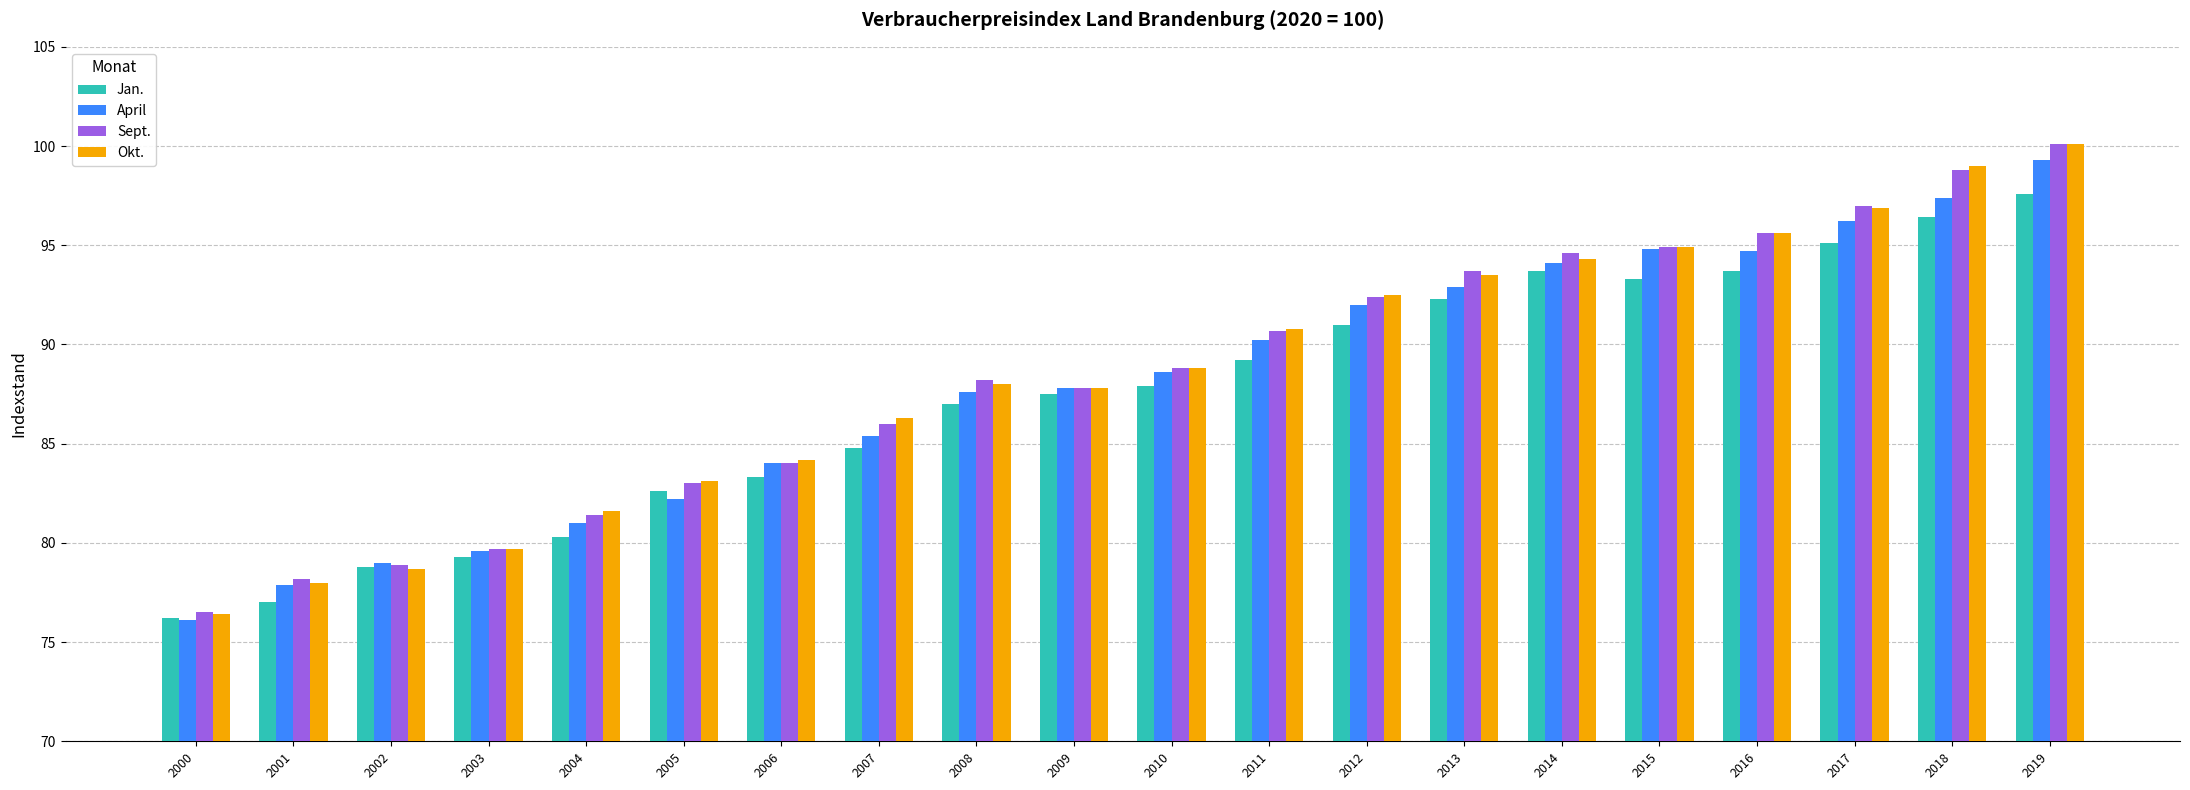

Are the bars horizontal?

No